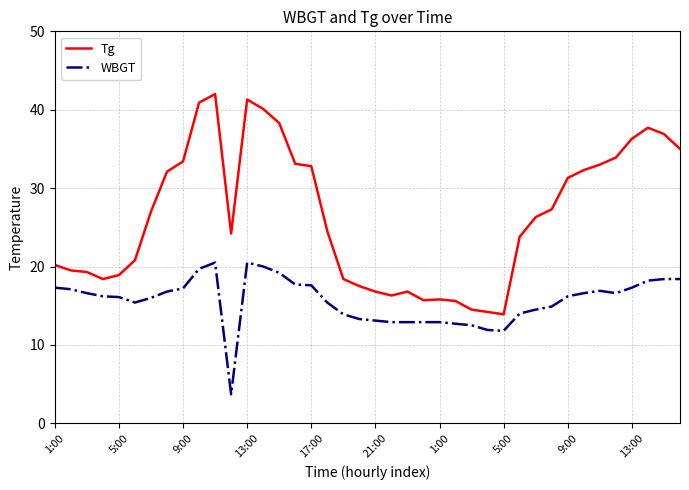

Which series has the largest range (max minus min)?

Tg